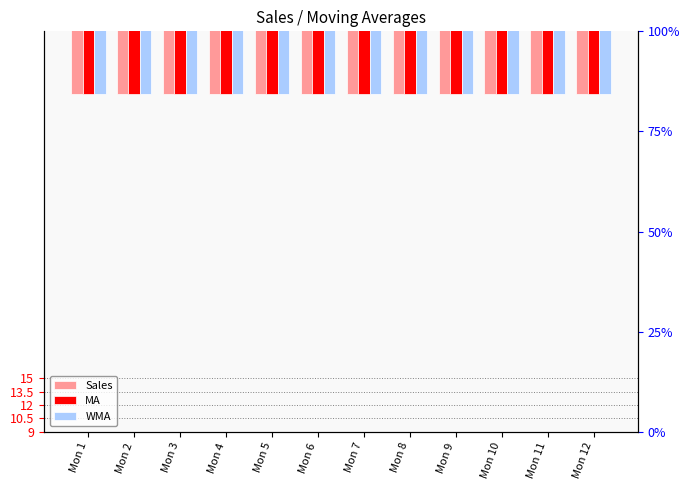

Rank the series at Mon 12 from lowest to highest value.

MA, WMA, Sales